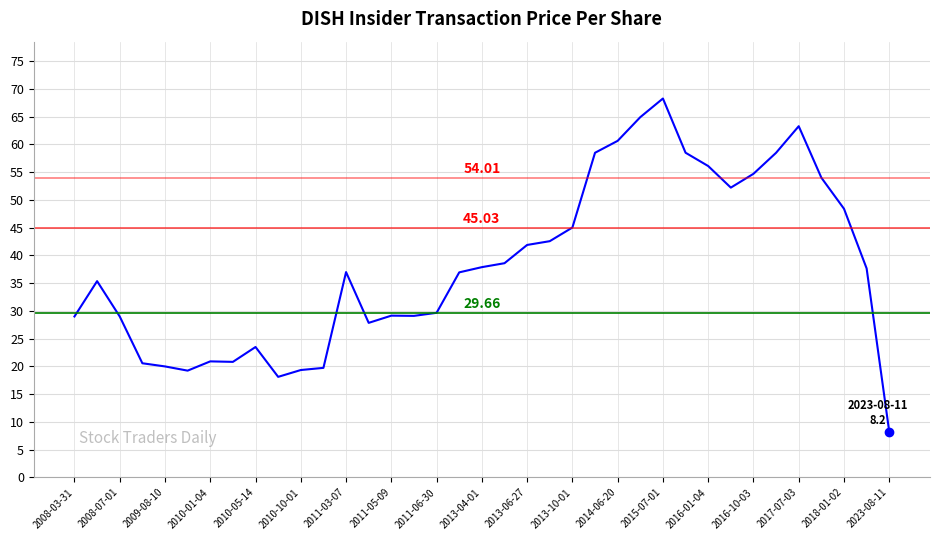

What is the difference between the maximum and minimum values?

60.1